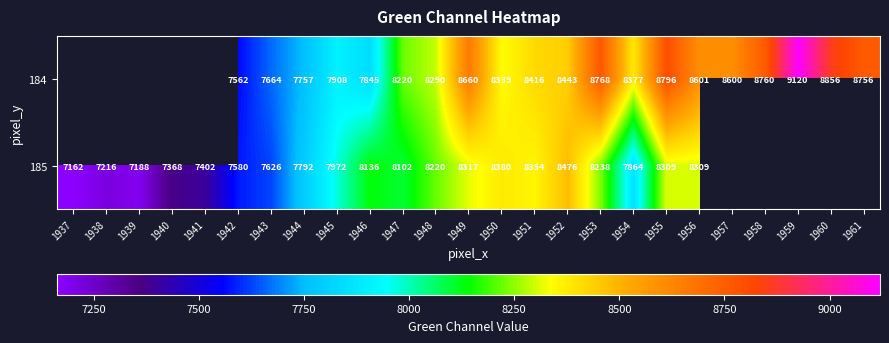

What is the sum of the 185 values at 1938 and 1956?

15525